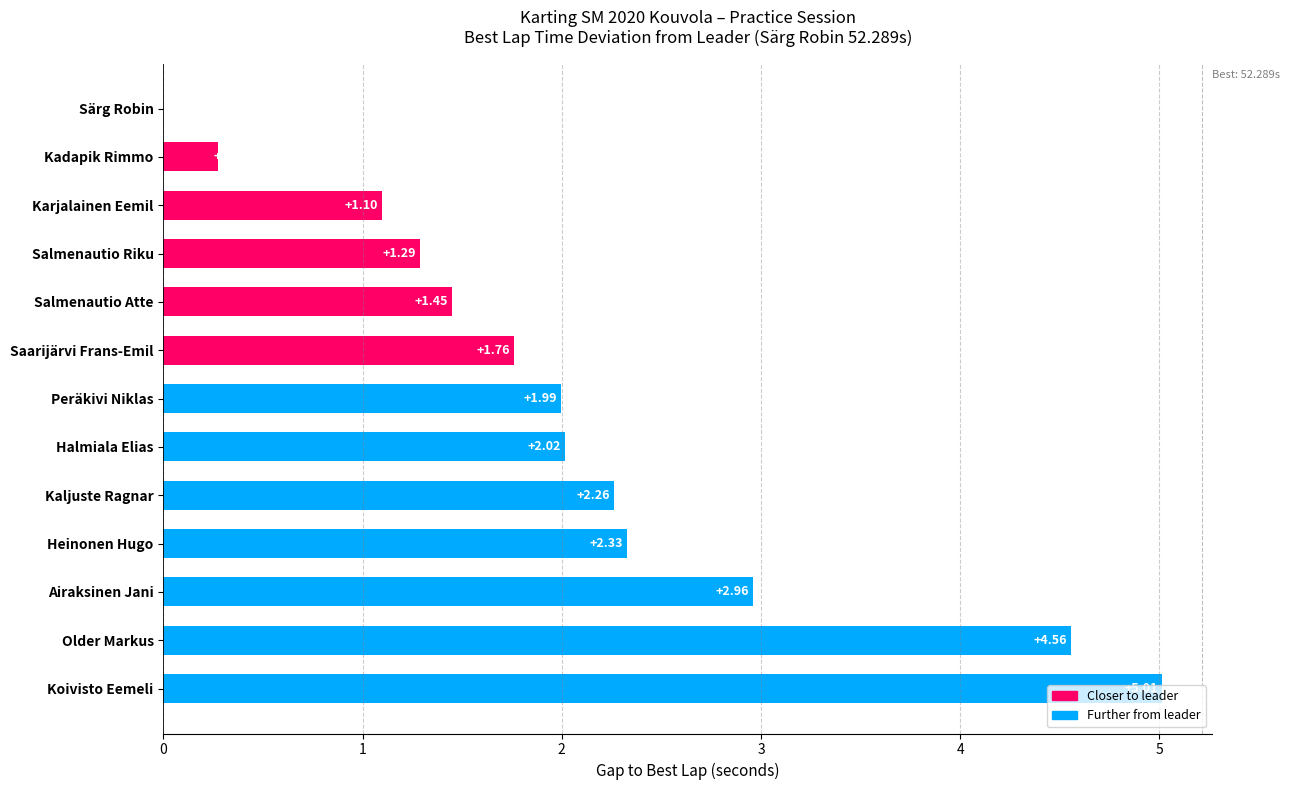

What is the average value?

2.1